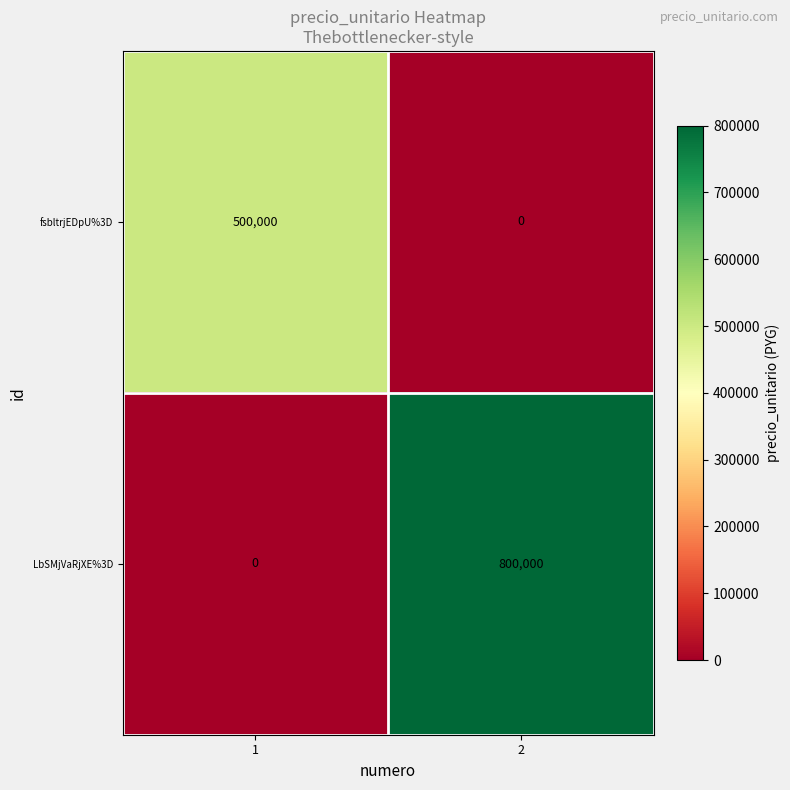

Rank the series by their maximum value, from lowest to highest.

fsbltrjEDpU%3D, LbSMjVaRjXE%3D